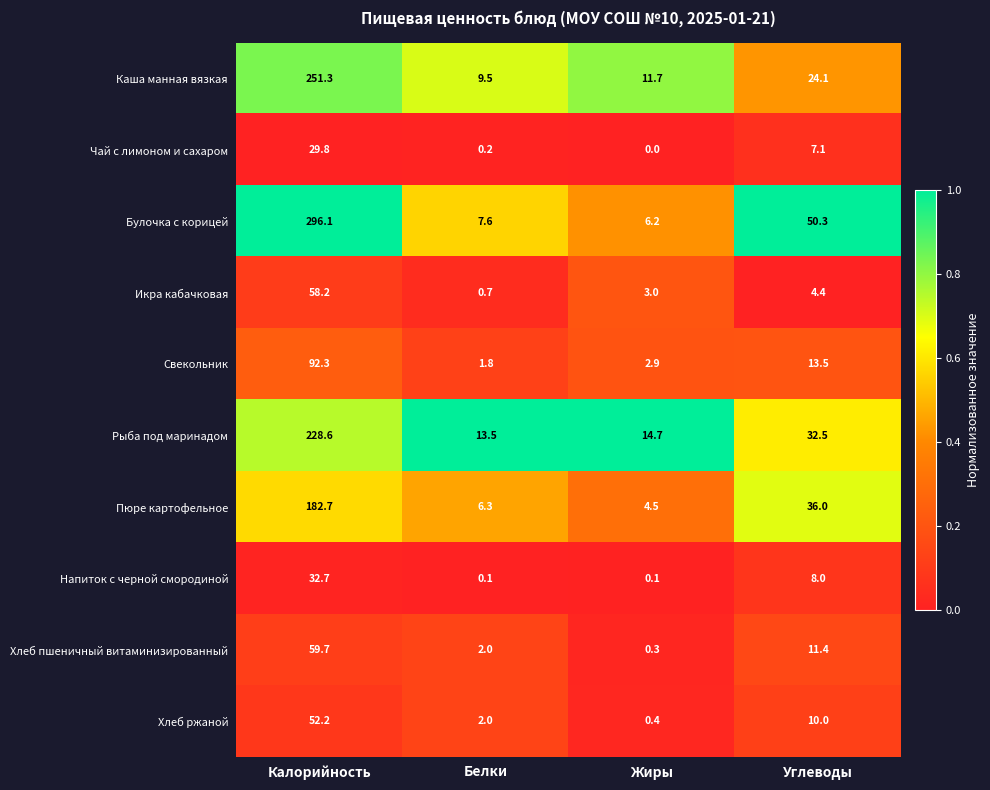

Rank the series at Калорийность from lowest to highest value.

Чай с лимоном и сахаром, Напиток с черной смородиной, Хлеб ржаной, Икра кабачковая, Хлеб пшеничный витаминизированный, Свекольник, Пюре картофельное, Рыба под маринадом, Каша манная вязкая, Булочка с корицей